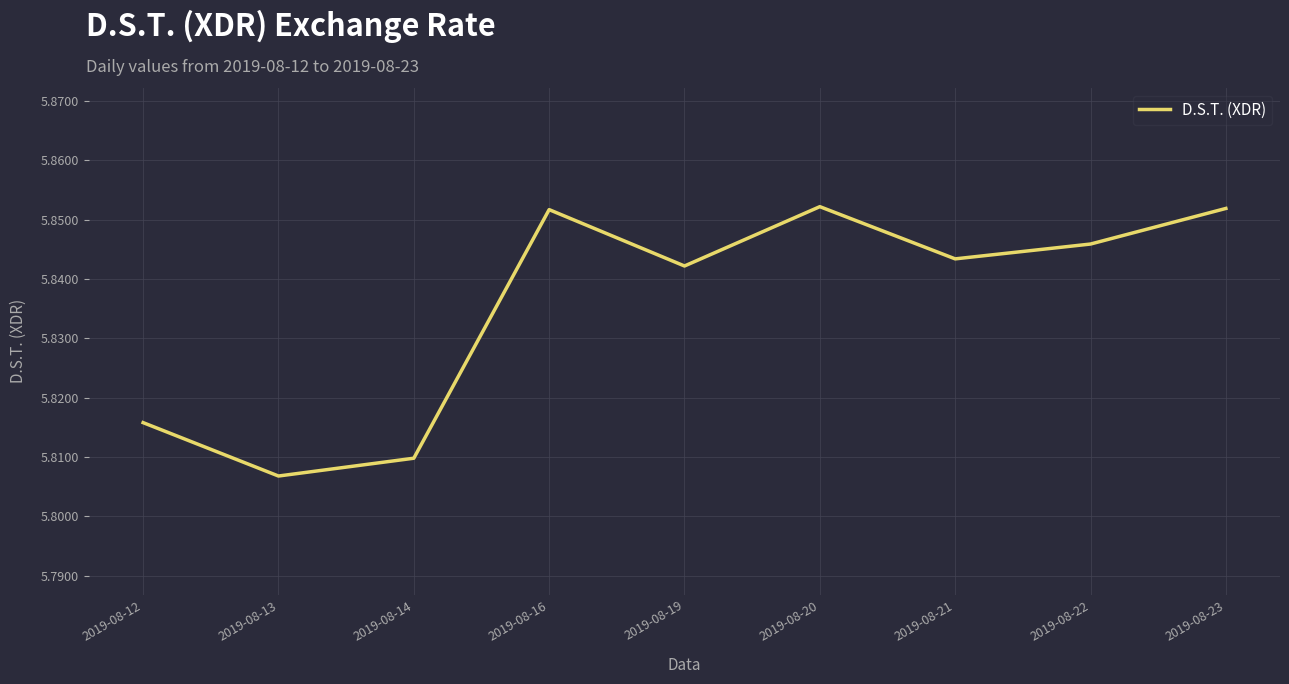

Approximately how many times larger is the value at 2019-08-23 compared to 2019-08-16?

1.0